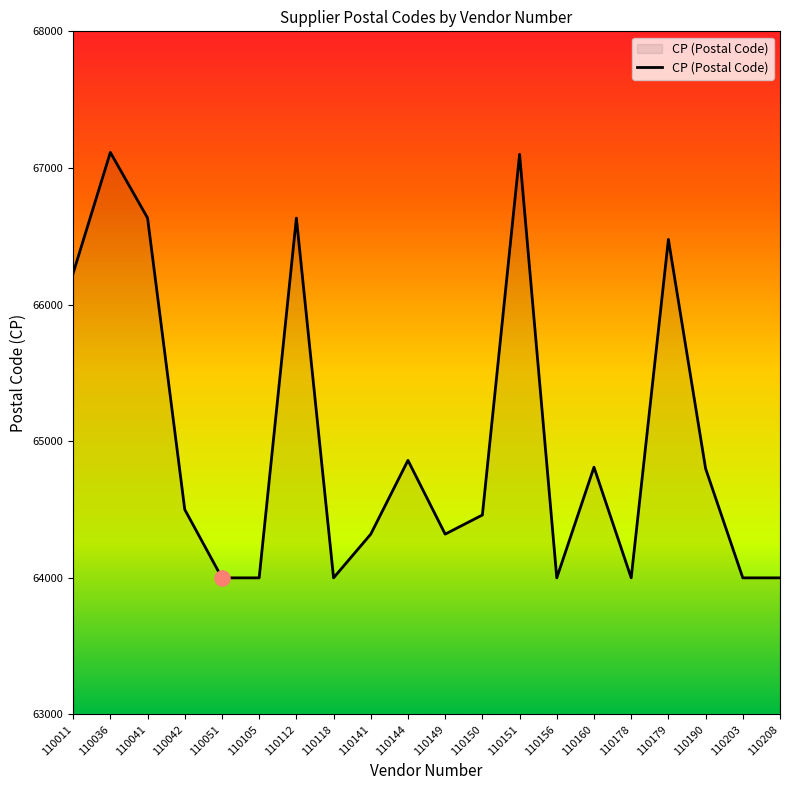

What is the ratio of the value at 110011 to the value at 110042?

1.0